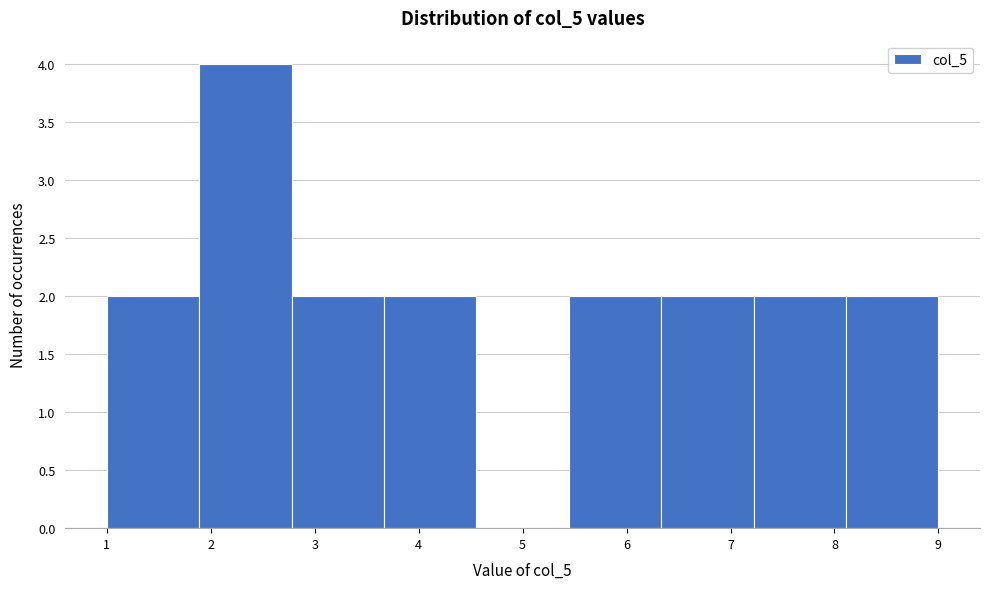

Reading left to right, list every bar in this chart as the range it spans on the x-axis followed by its height. Neither the bar edges nor the heights are printed on the chart, so give them approximately, as read against the axes.

1.0 to 1.9: 2
1.9 to 2.8: 4
2.8 to 3.7: 2
3.7 to 4.6: 2
4.6 to 5.4: 0
5.4 to 6.3: 2
6.3 to 7.2: 2
7.2 to 8.1: 2
8.1 to 9.0: 2